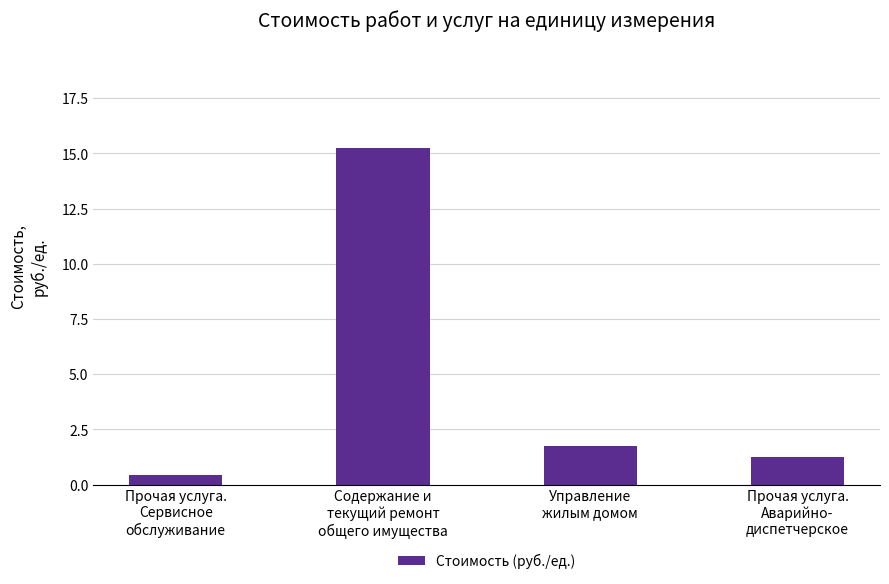

List the labels in order of value, largest first.

Содержание и
текущий ремонт
общего имущества, Управление
жилым домом, Прочая услуга.
Аварийно-
диспетчерское, Прочая услуга.
Сервисное
обслуживание